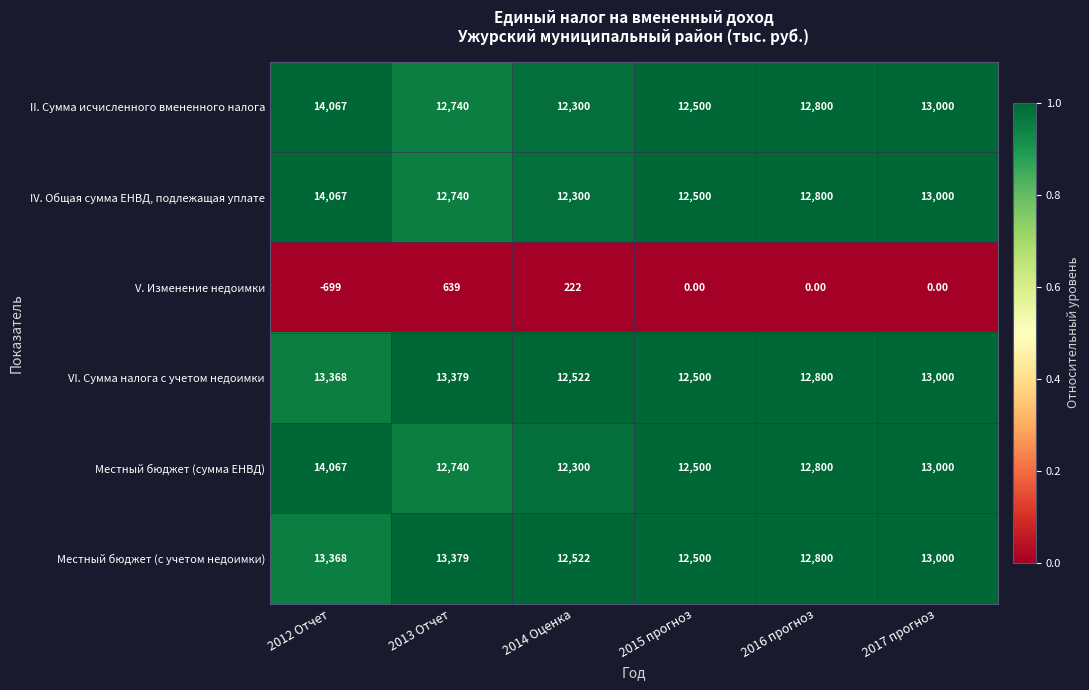

What is the difference between the highest and lowest values at 2013 Отчет?

12740